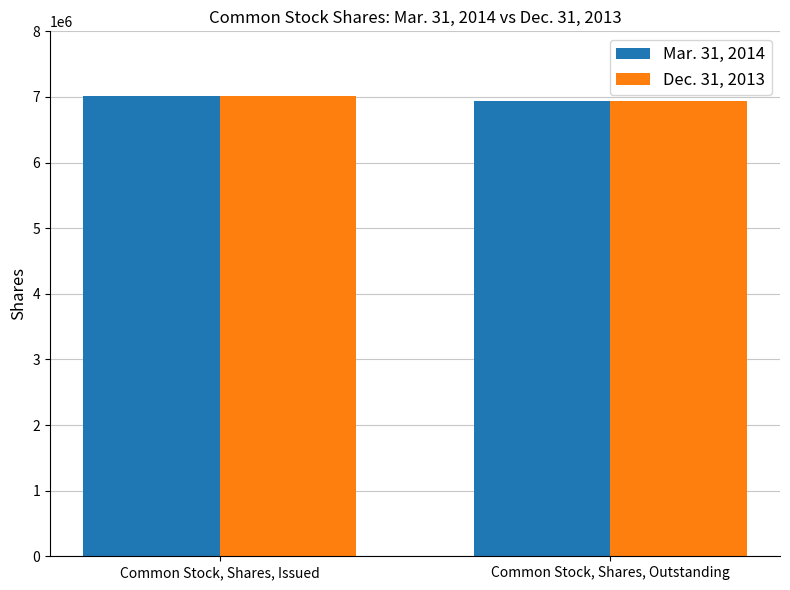

How many bars are there in total?

4